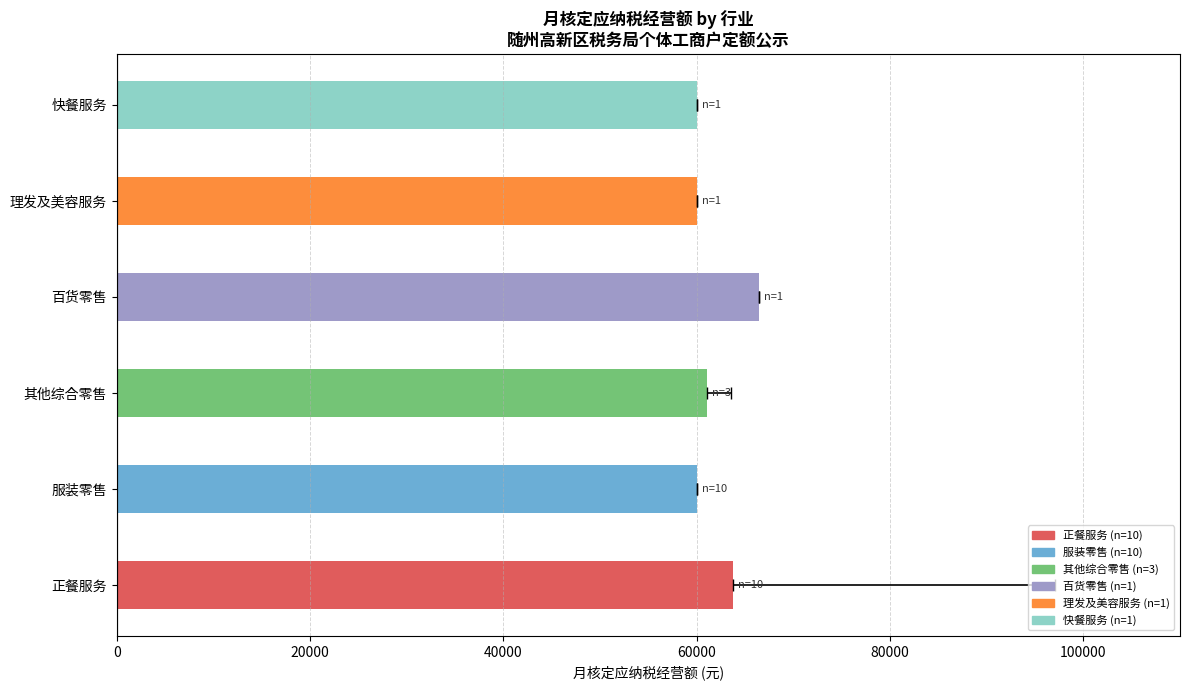

What is the average value?

61869.0